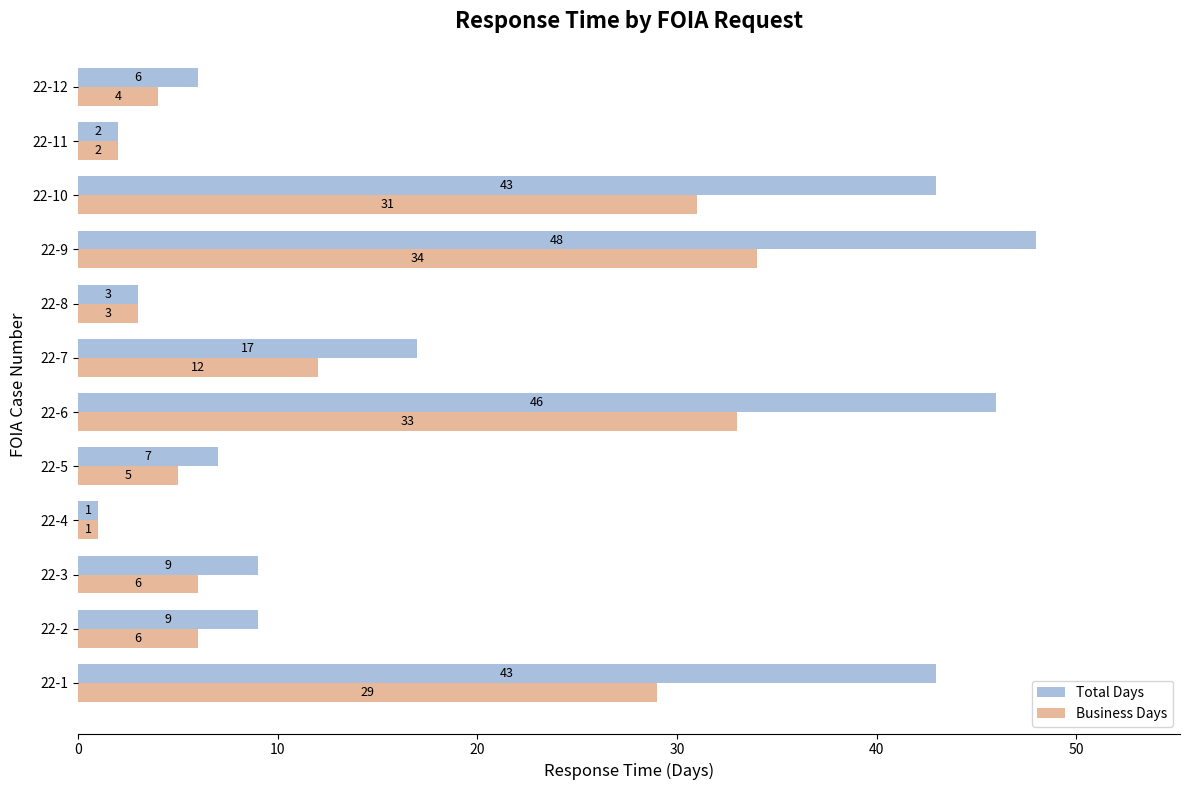

At which category is the sum across all series the highest?

22-9